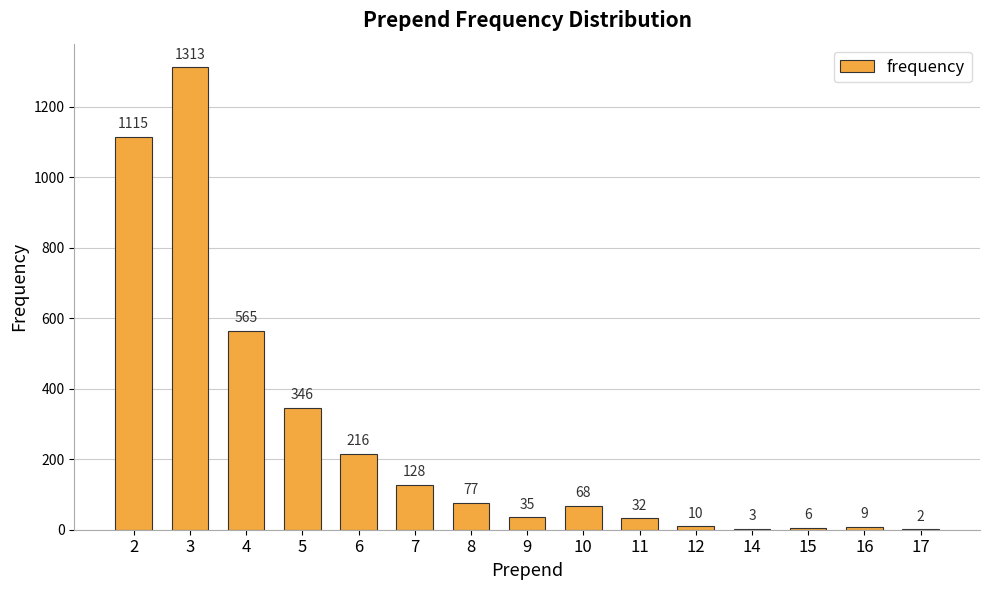

Does the chart contain stacked bars?

No